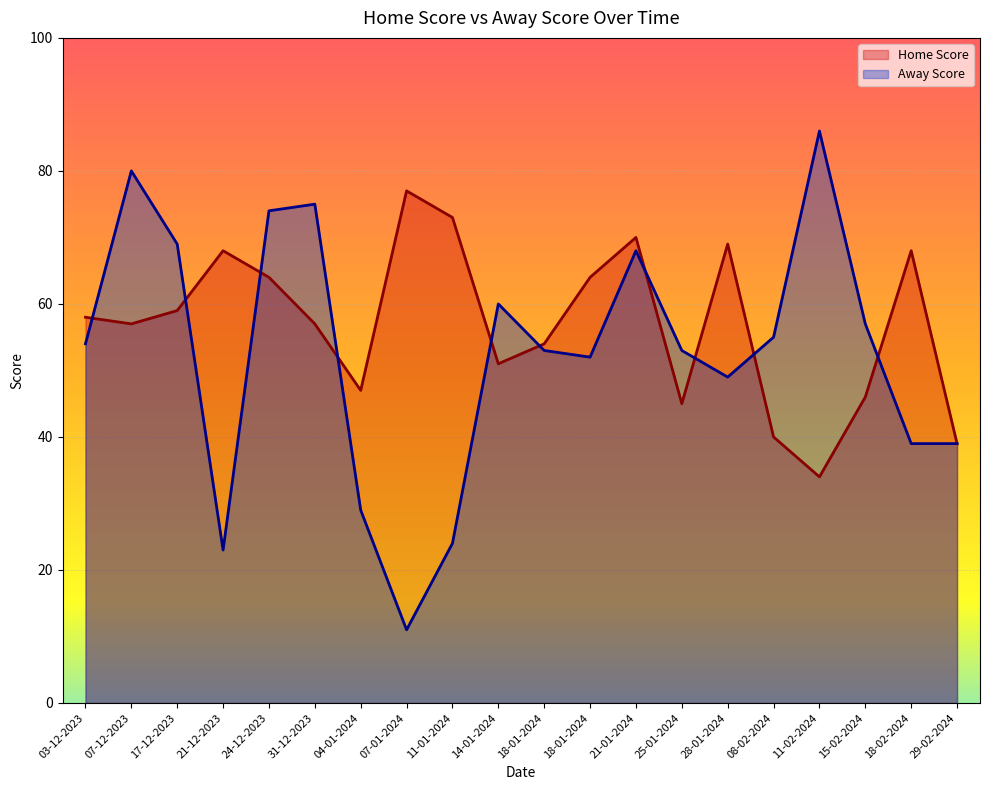

Which series ends up on top after the final intersection of Away Score and Home Score?

Home Score